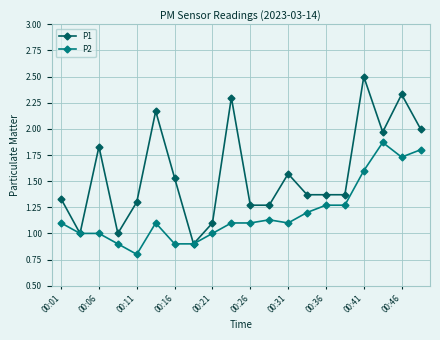

What is the smallest value displayed?

0.8